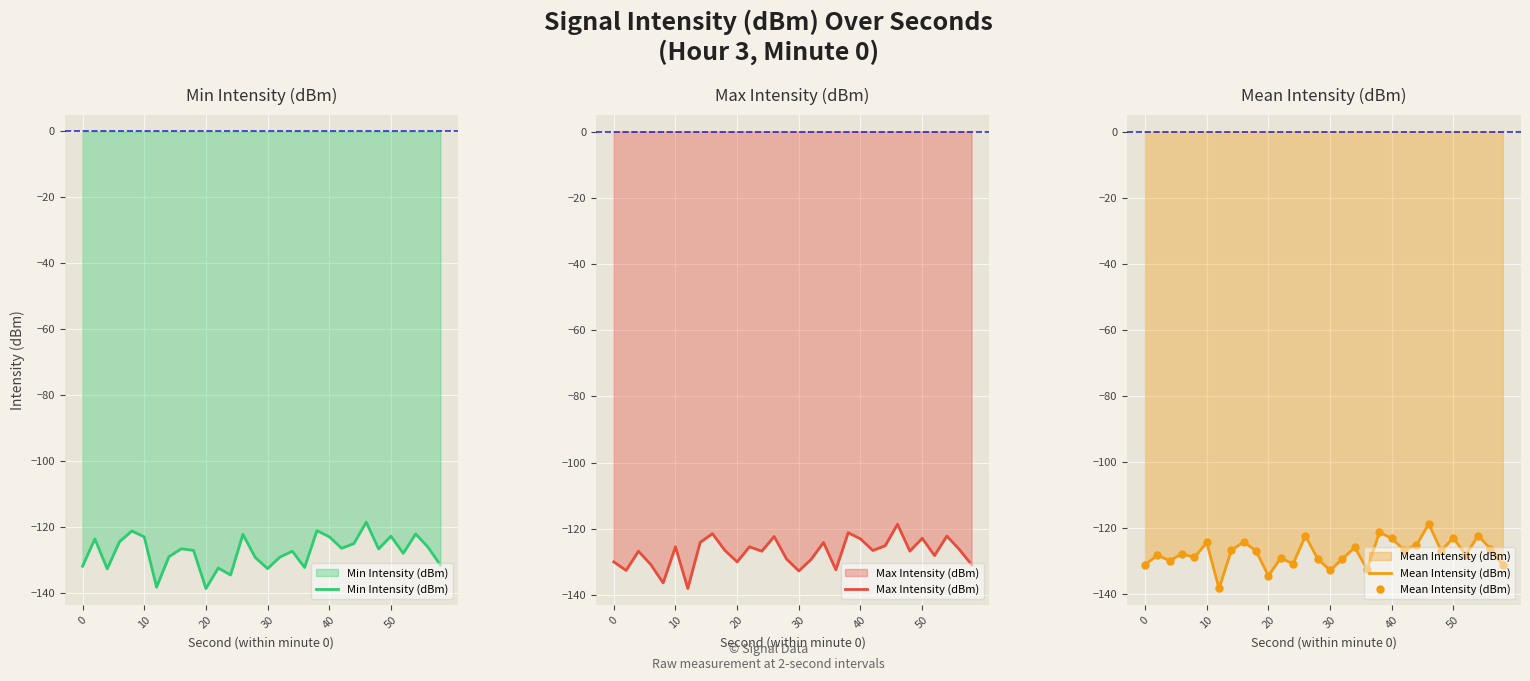

How many interior local valleys does the Min Intensity (dBm) series have?

9